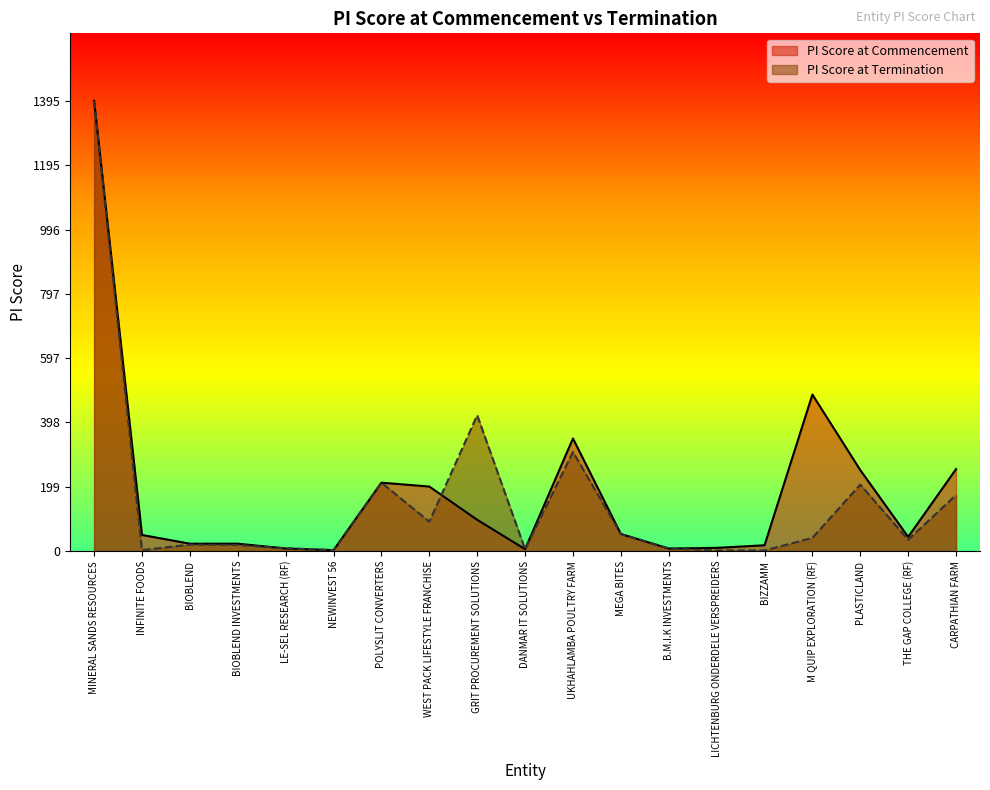

What is the label of the 15th point from the left?

BIZZAMM